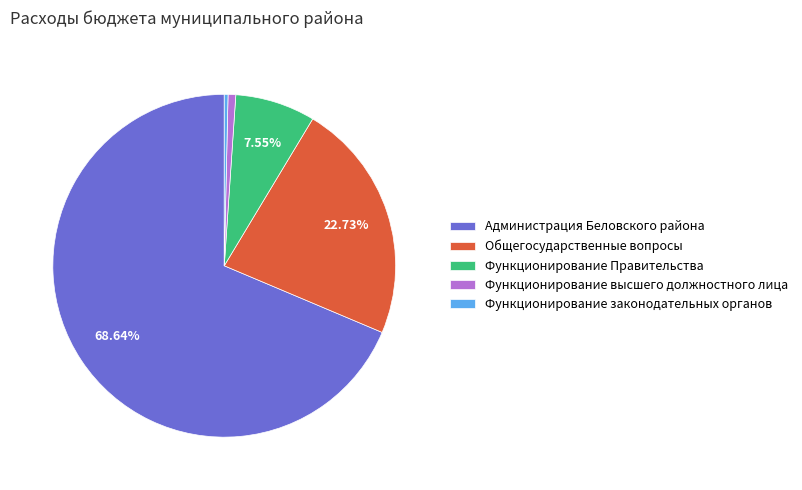

Count the number of slices in the pie.

5